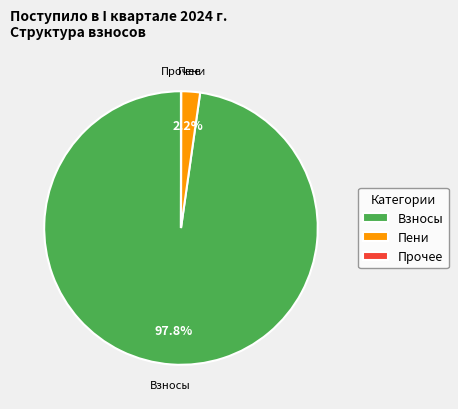

Is there any slice that represents more than half of the pie?

Yes